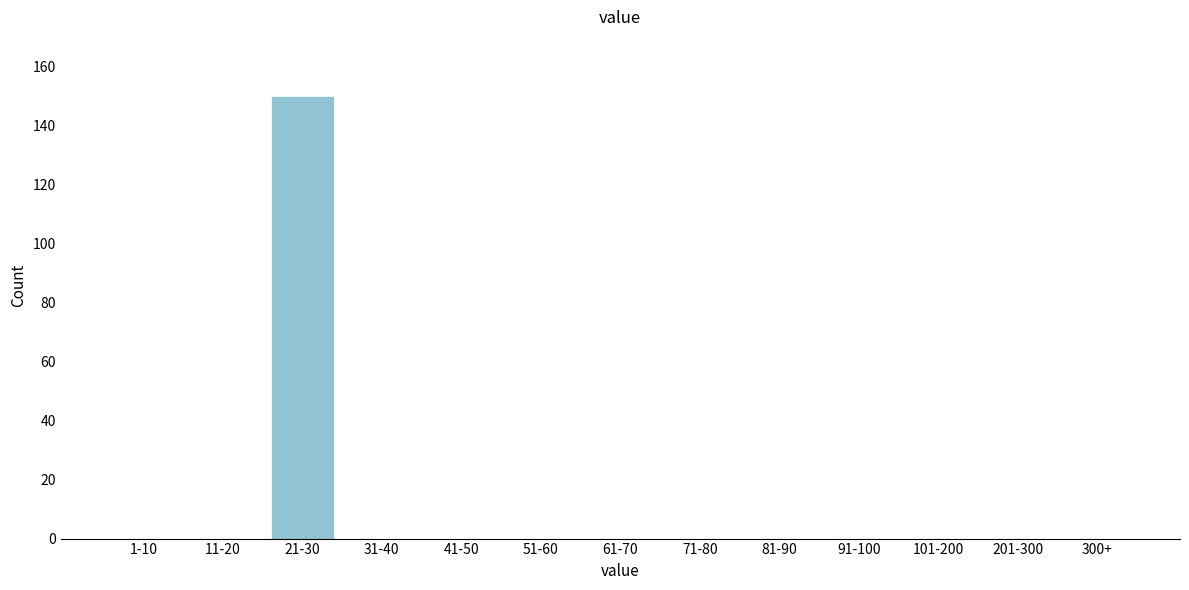

Reading left to right, extract all data points from this chart.

1-10=0	11-20=0	21-30=150	31-40=0	41-50=0	51-60=0	61-70=0	71-80=0	81-90=0	91-100=0	101-200=0	201-300=0	300+=0